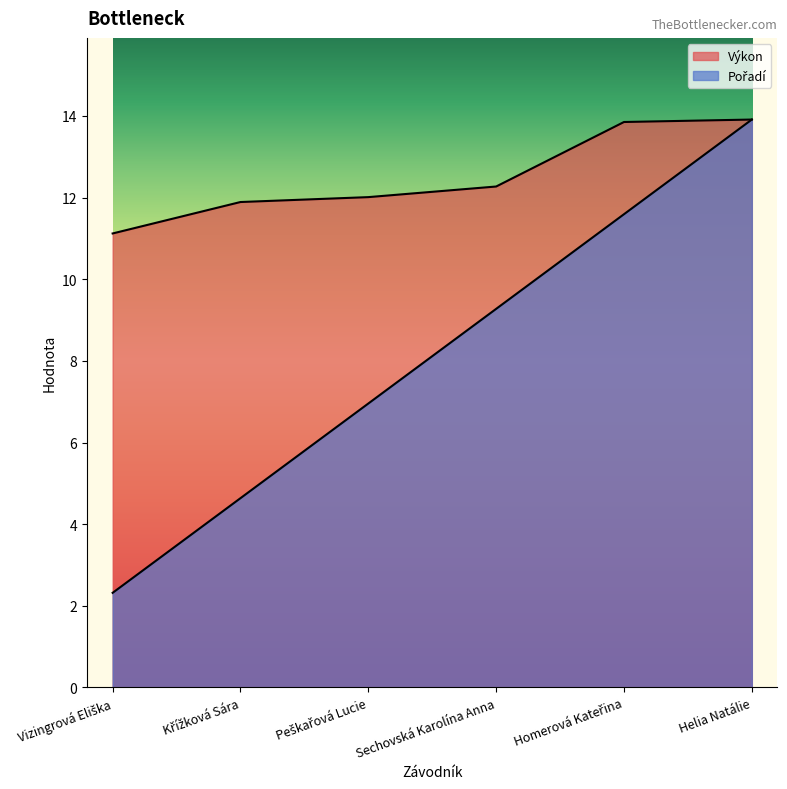

The Výkon series shows 16.2 at Křížková Sára. True or false?

False